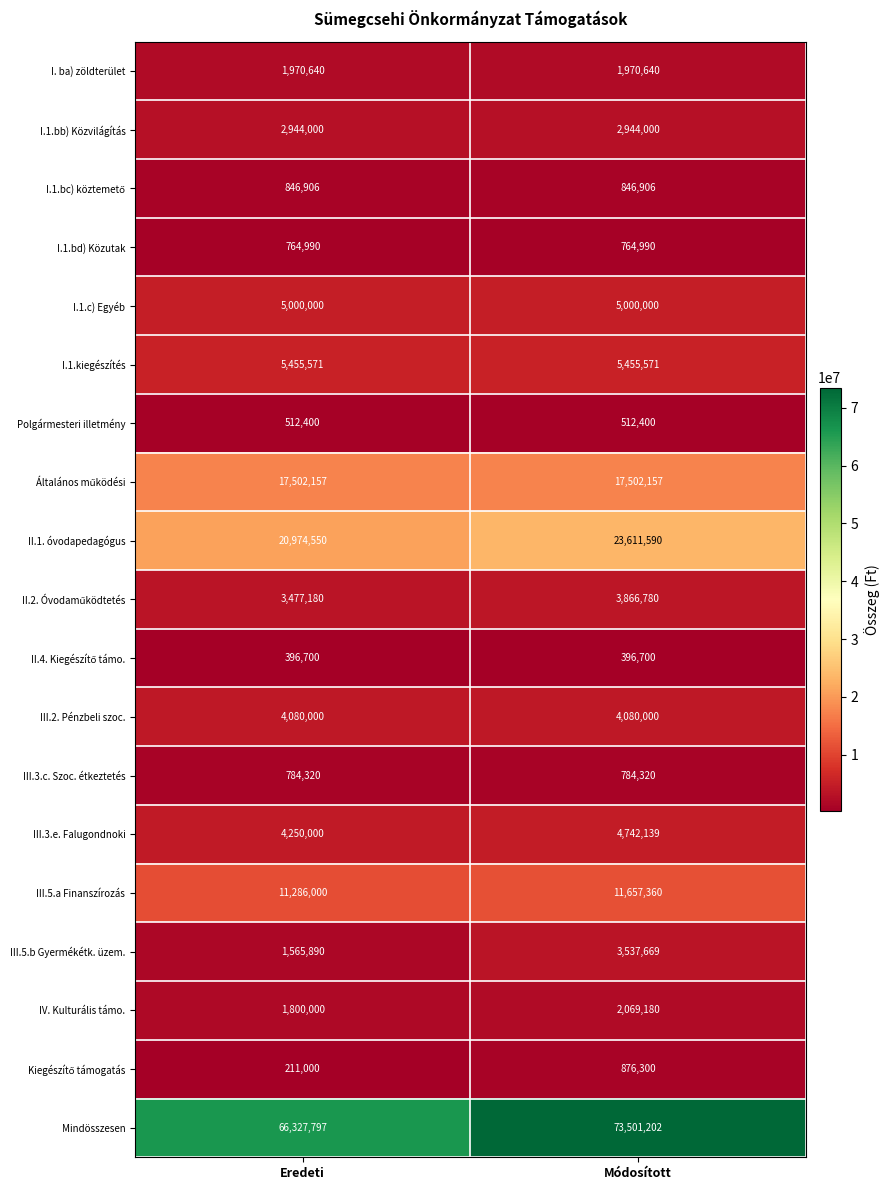

Which series changed the most between Eredeti and Módosított?

Mindösszesen